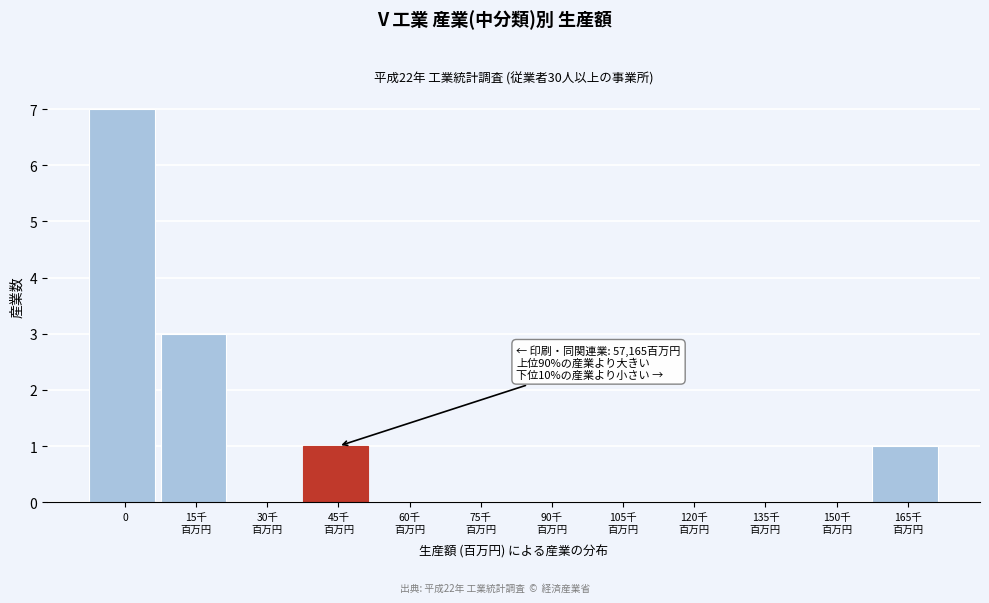

What is the sum of all values?

12